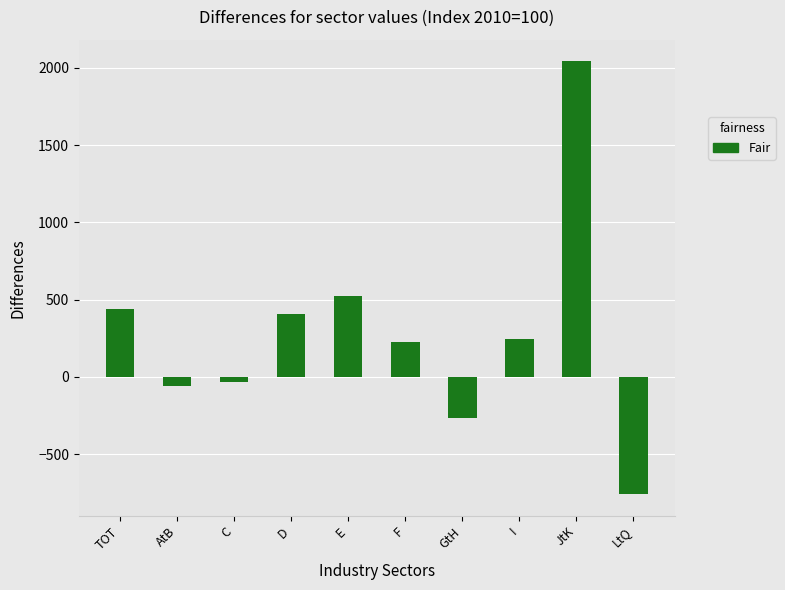

At which label is the value closest to 641?

E